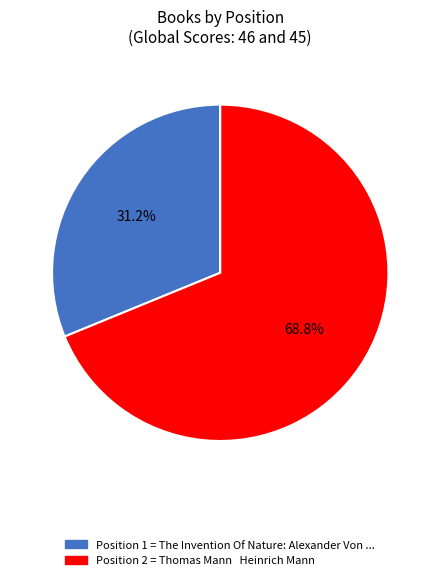

Is there a majority slice in this chart?

Yes